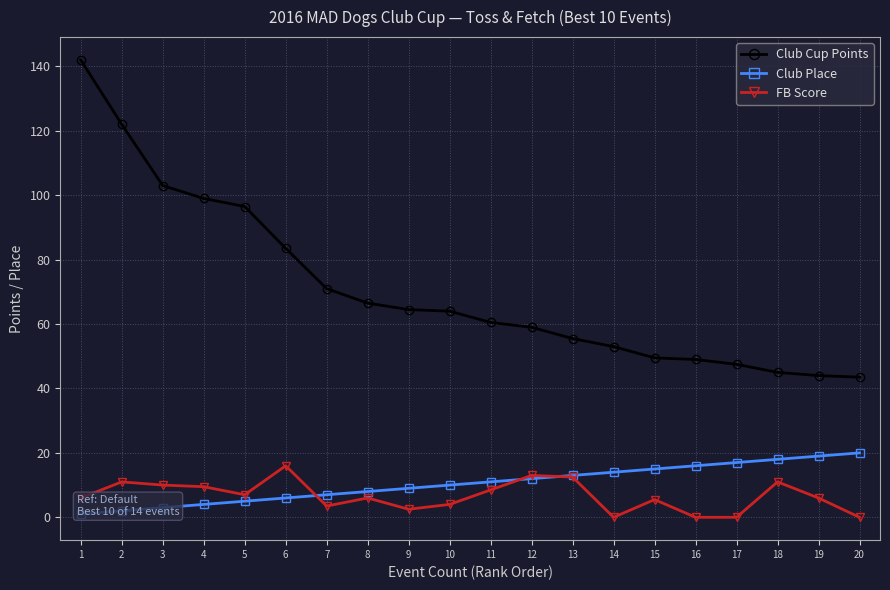

Is it true that Club Cup Points equals 82.6 at 12?

False